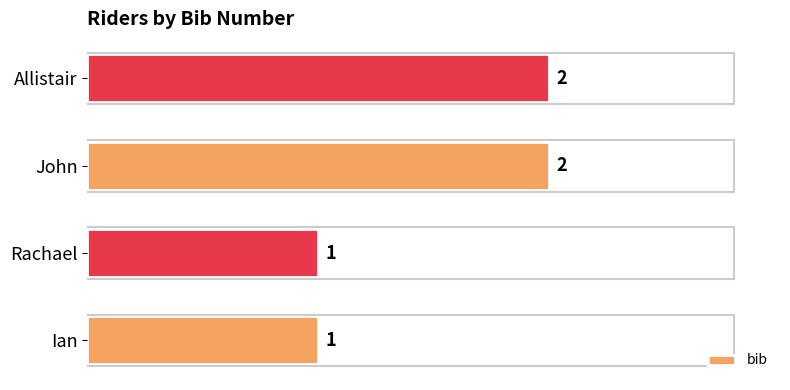

What is the sum of all values?

6